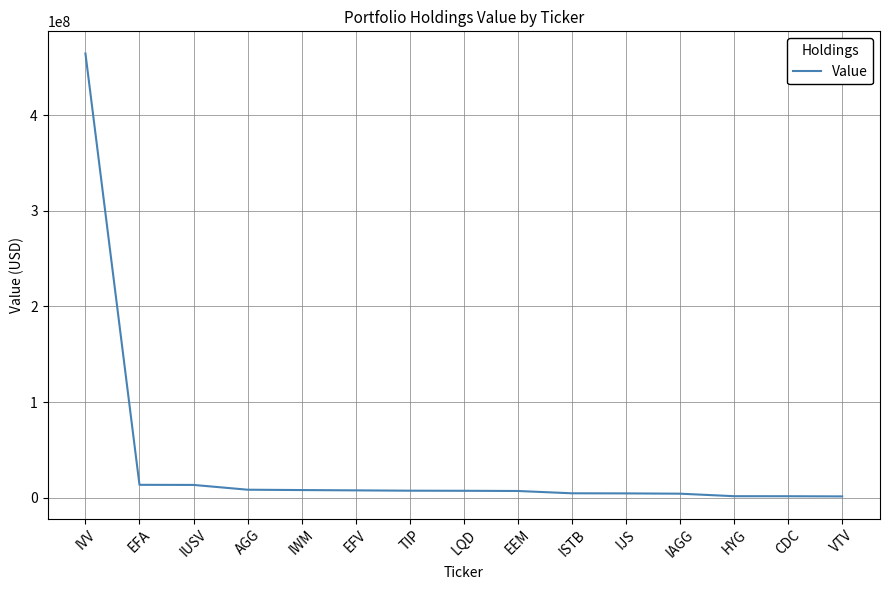

How many distinct data groups are displayed?

1